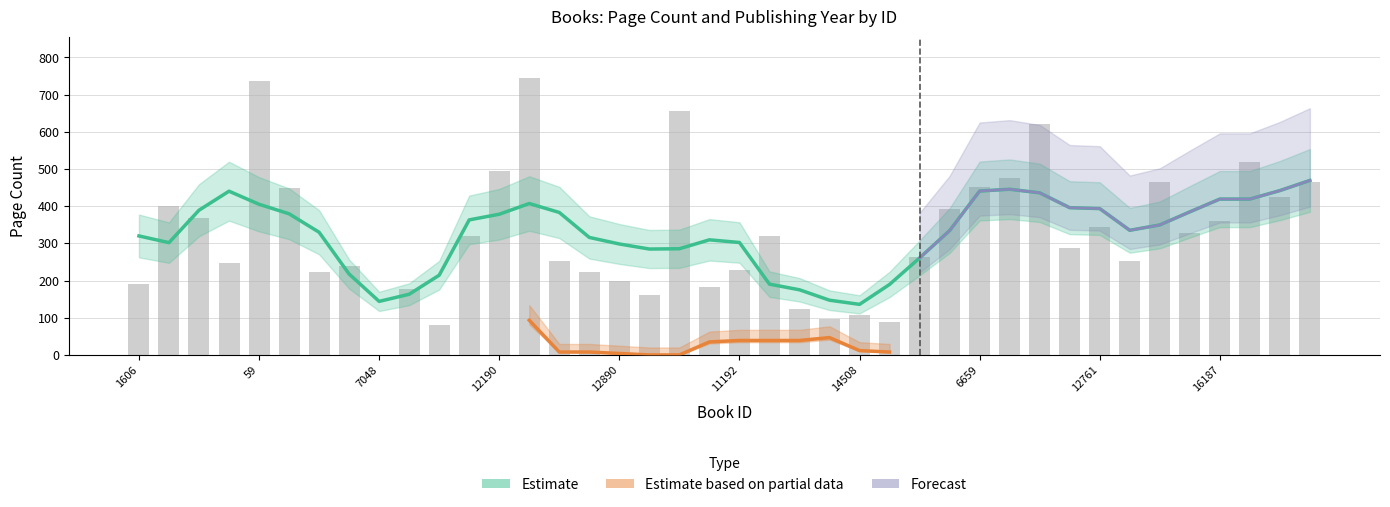

Which has a higher value, 1678 or 2941?

1678